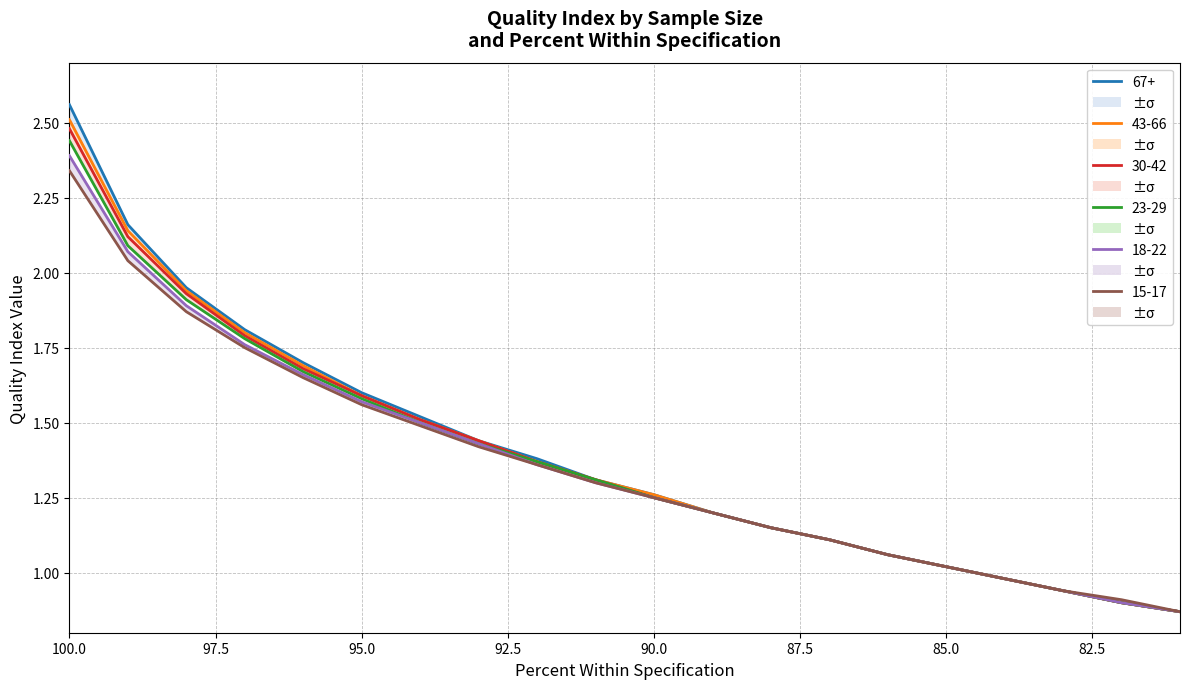

Rank the series by their maximum value, from highest to lowest.

67+, 43-66, 30-42, 23-29, 18-22, 15-17